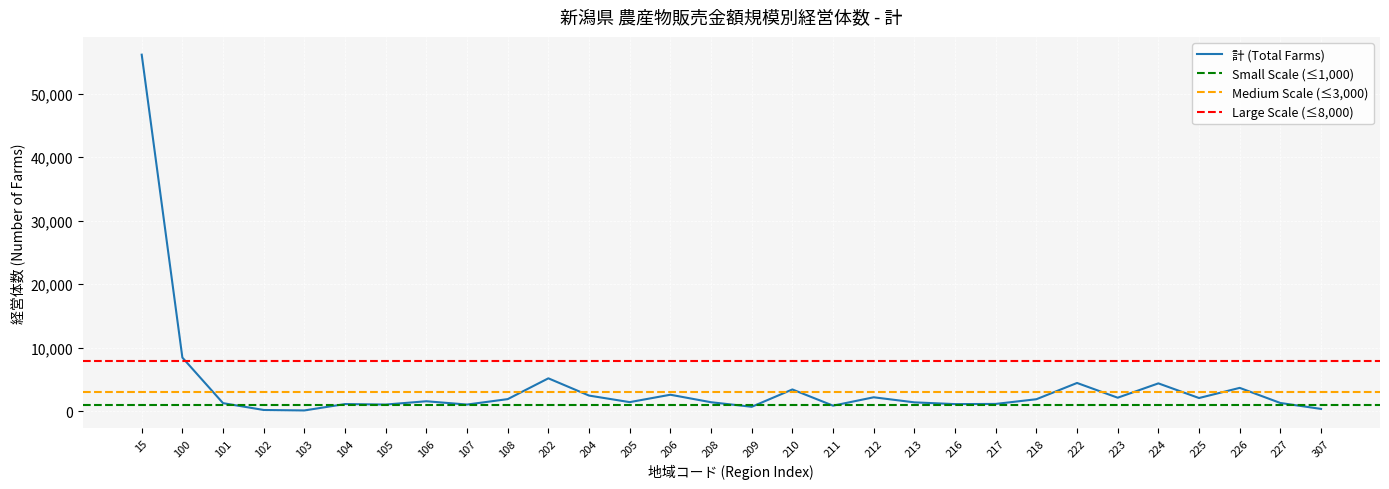

How many interior local peaks (higher than both neighbors) does the data have?

9